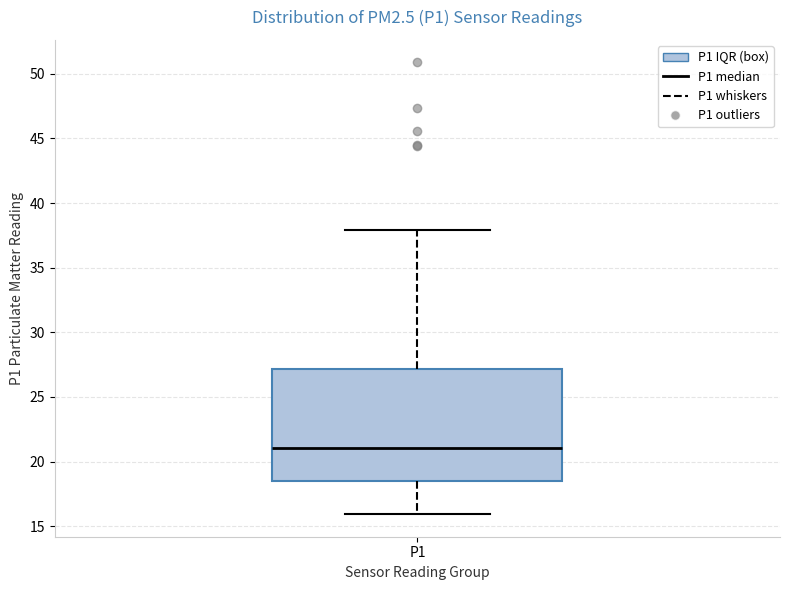

Read this box plot against the y-axis: the position of the median line, the range covered by the box, and the ends of both whiskers. The values are not printed on the chart, so give them approximately, as read against the axis.

median 21.0, box 18.5 to 27.0, whiskers 16.0 to 38.0